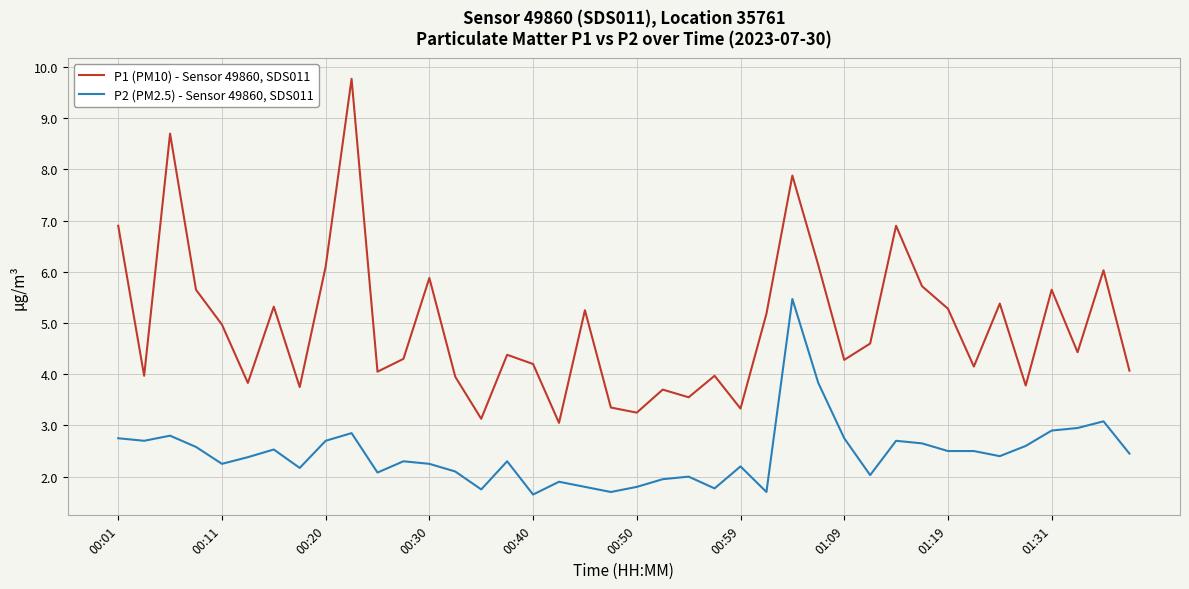

How many series are shown in this chart?

2